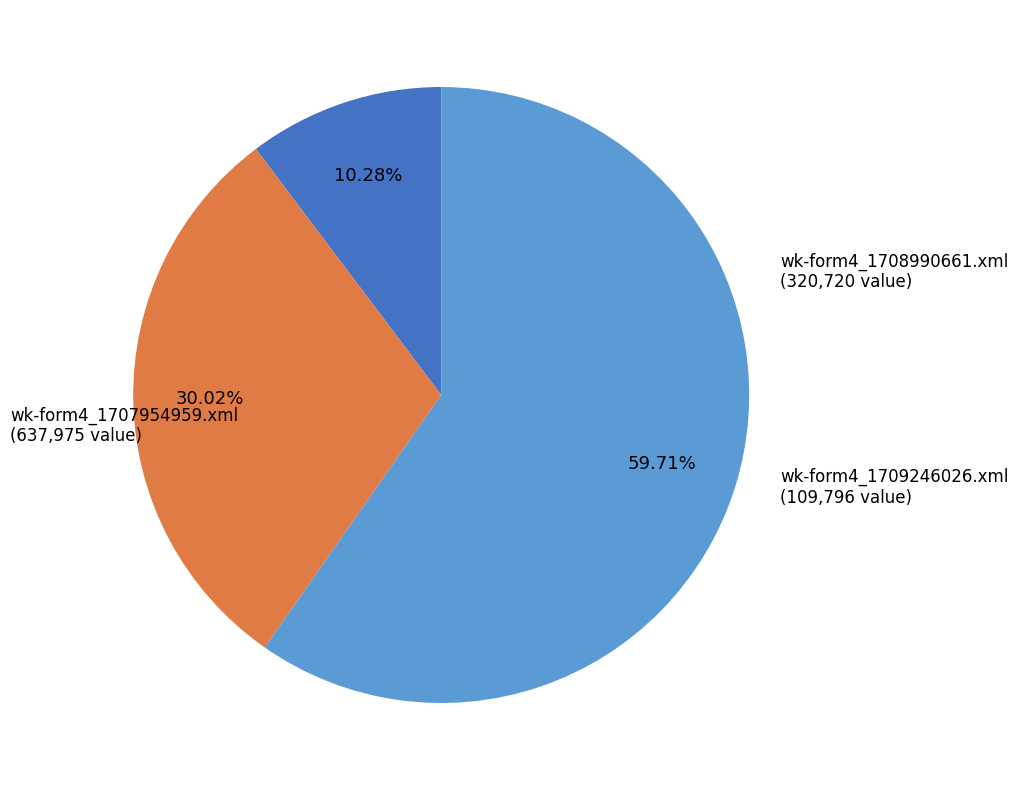

Rank the categories by value from highest to lowest.

wk-form4_1707954959.xml, wk-form4_1708990661.xml, wk-form4_1709246026.xml